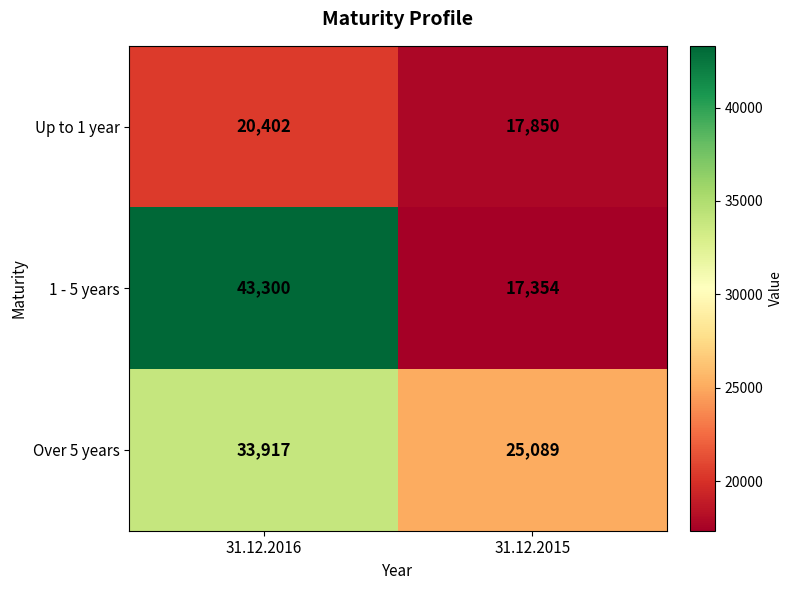

Which label corresponds to the smallest value in the chart?

31.12.2015